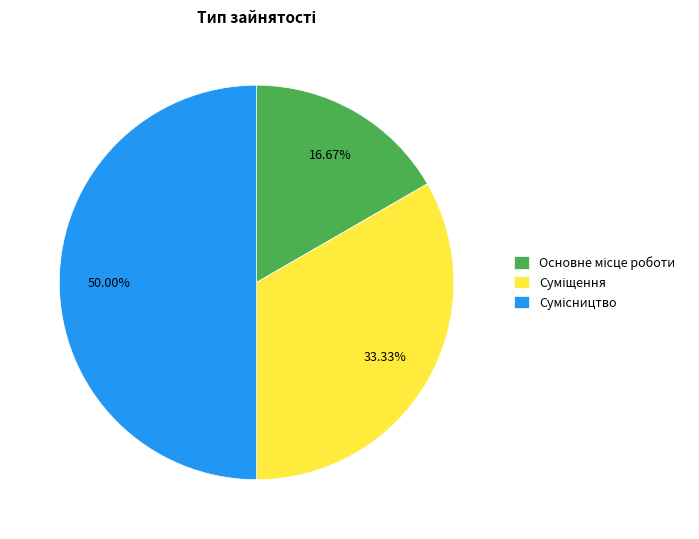

The Суміщення slice represents 24% of the pie. True or false?

False